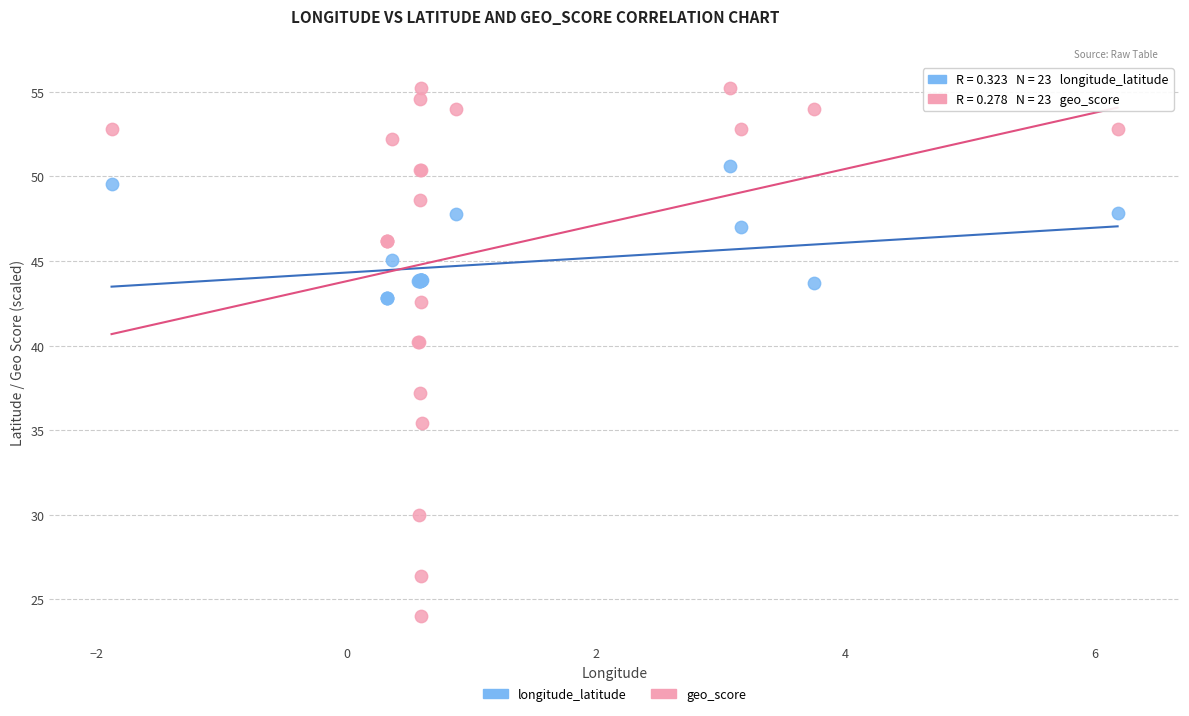

Which series has the widest spread of Y values?

geo_score